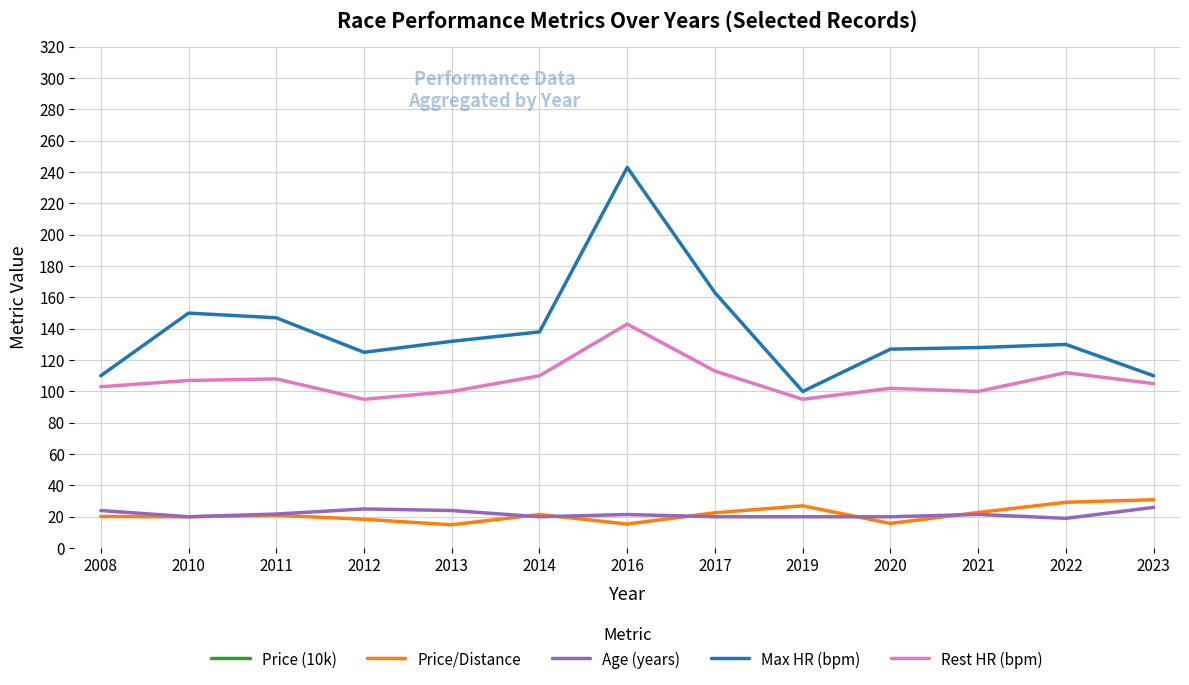

True or false: Max HR (bpm) and Price/Distance intersect in this chart.

False